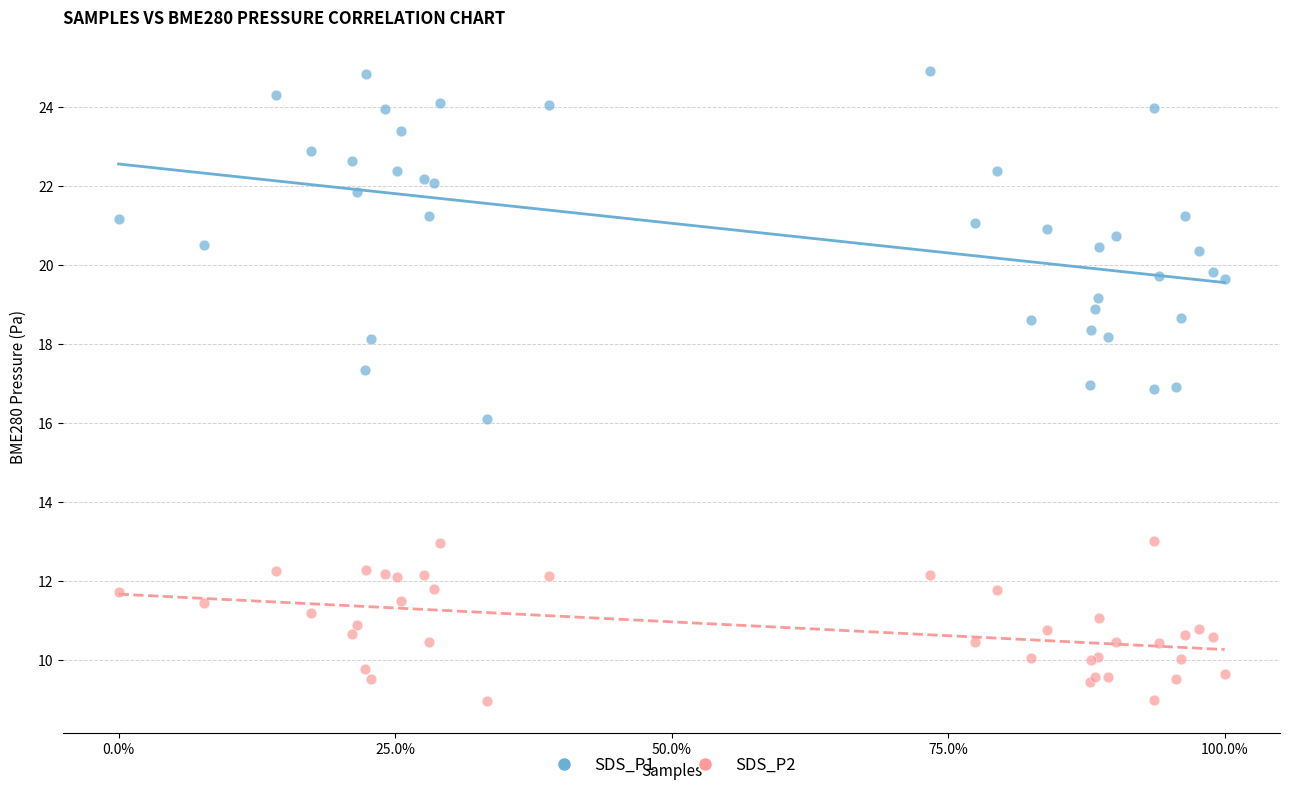

Which series contains the highest Y value?

SDS_P1